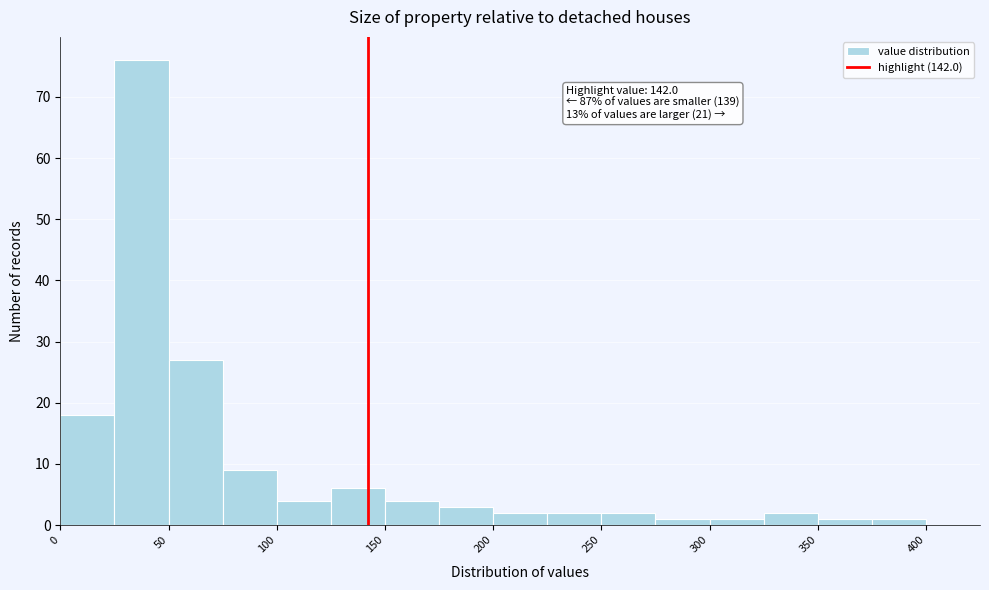

Which range on the x-axis has the tallest bar?

25 to 50